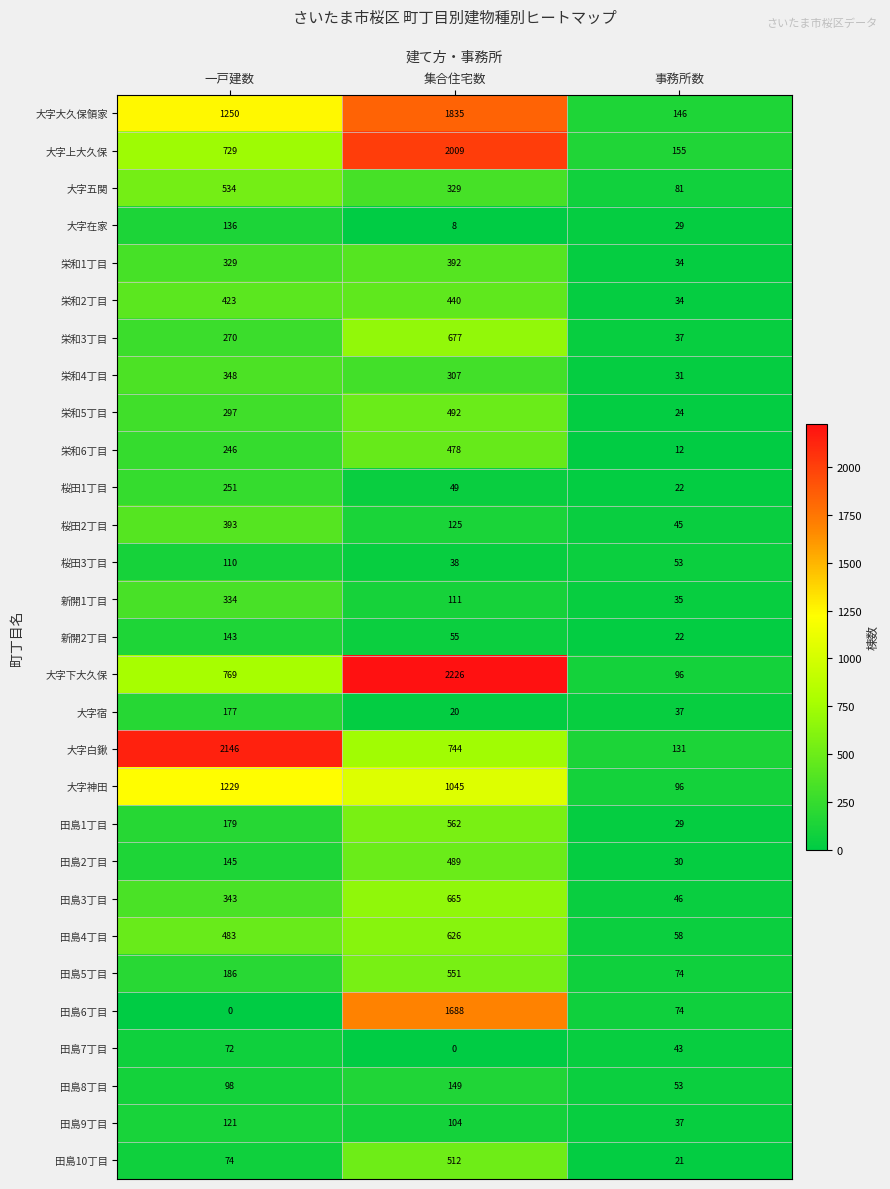

What is the minimum value for 栄和5丁目?

24